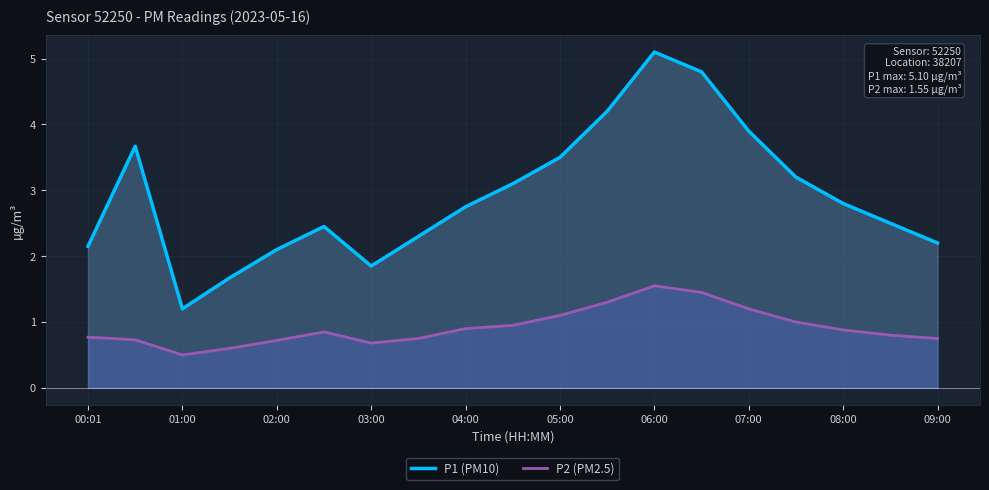

At which category is the sum across all series the highest?

06:00